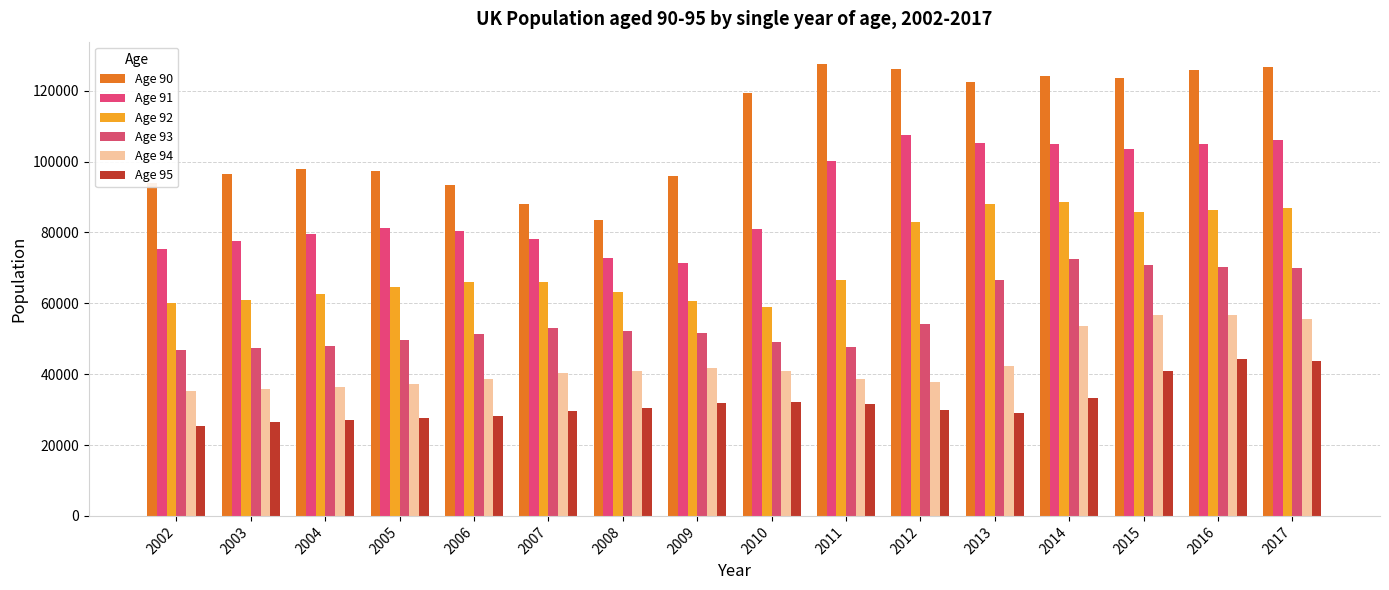

How many groups of bars are there?

16